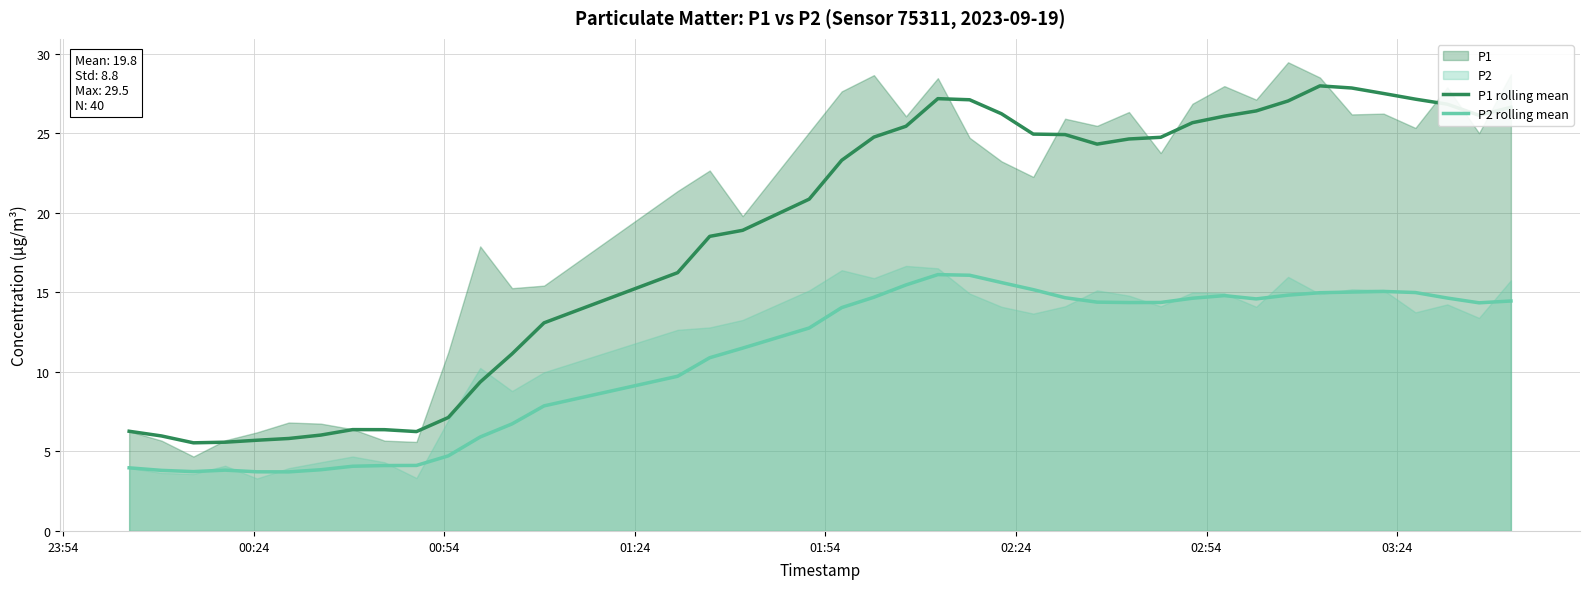

True or false: P2 rolling mean and P1 rolling mean cross at least once.

False